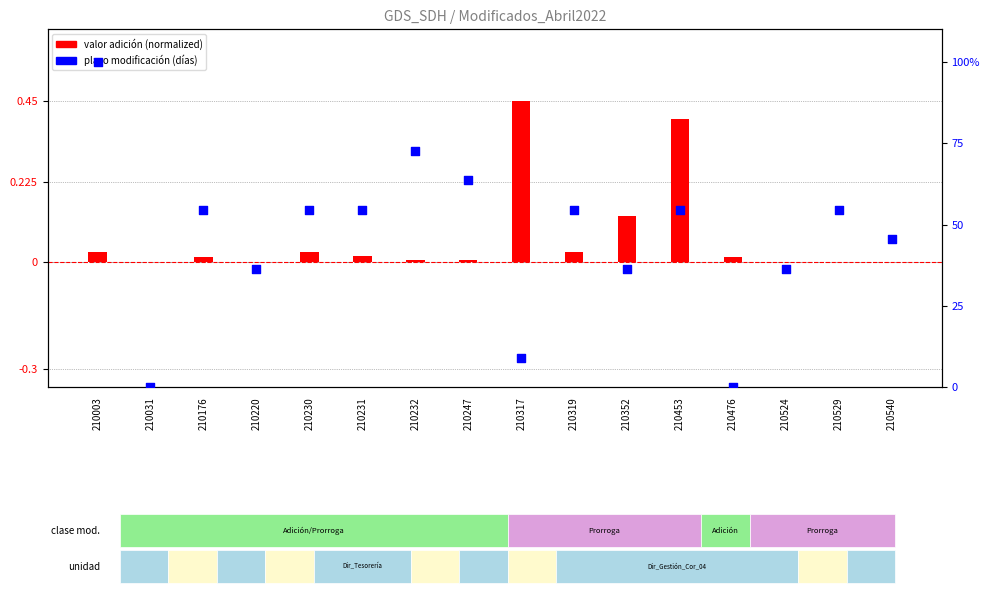

Which series has the widest spread of Y values?

plazo modificación (días)